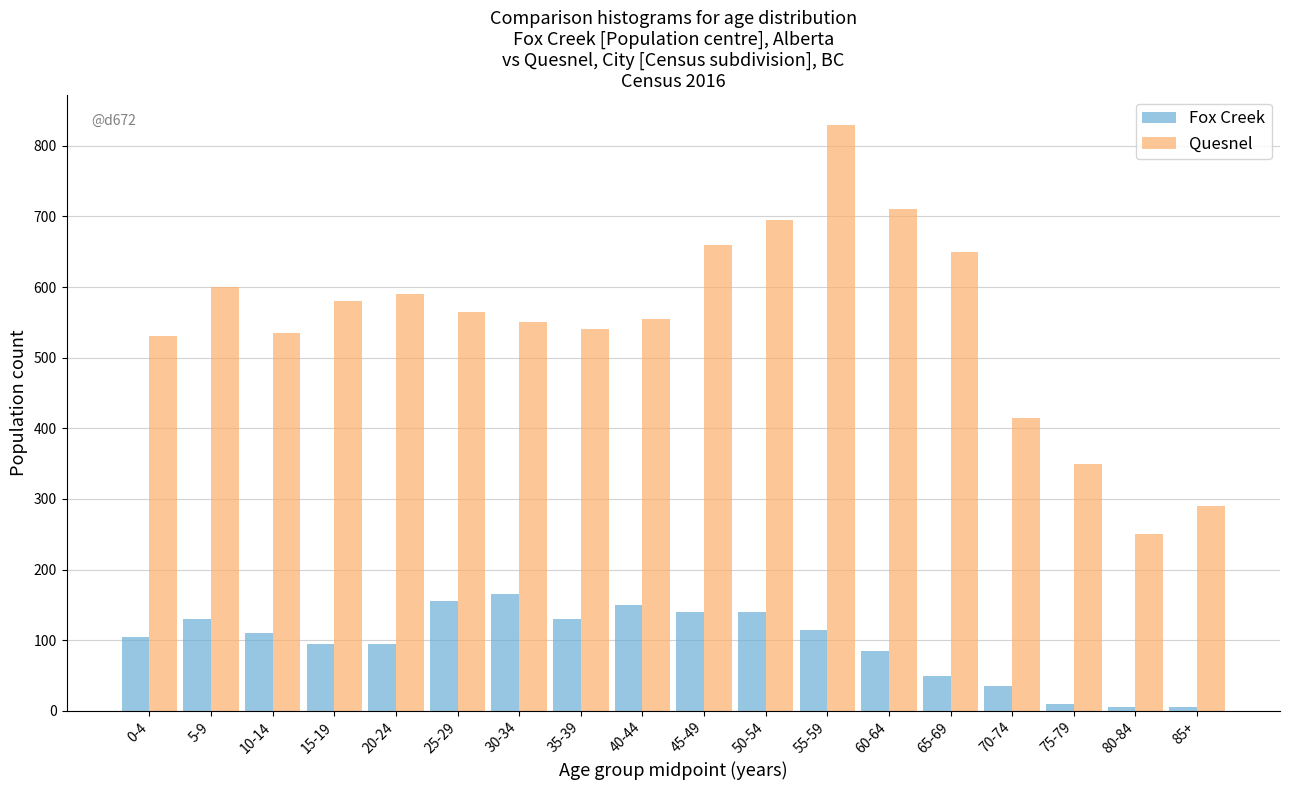

At which label does Quesnel reach its peak?

55-59